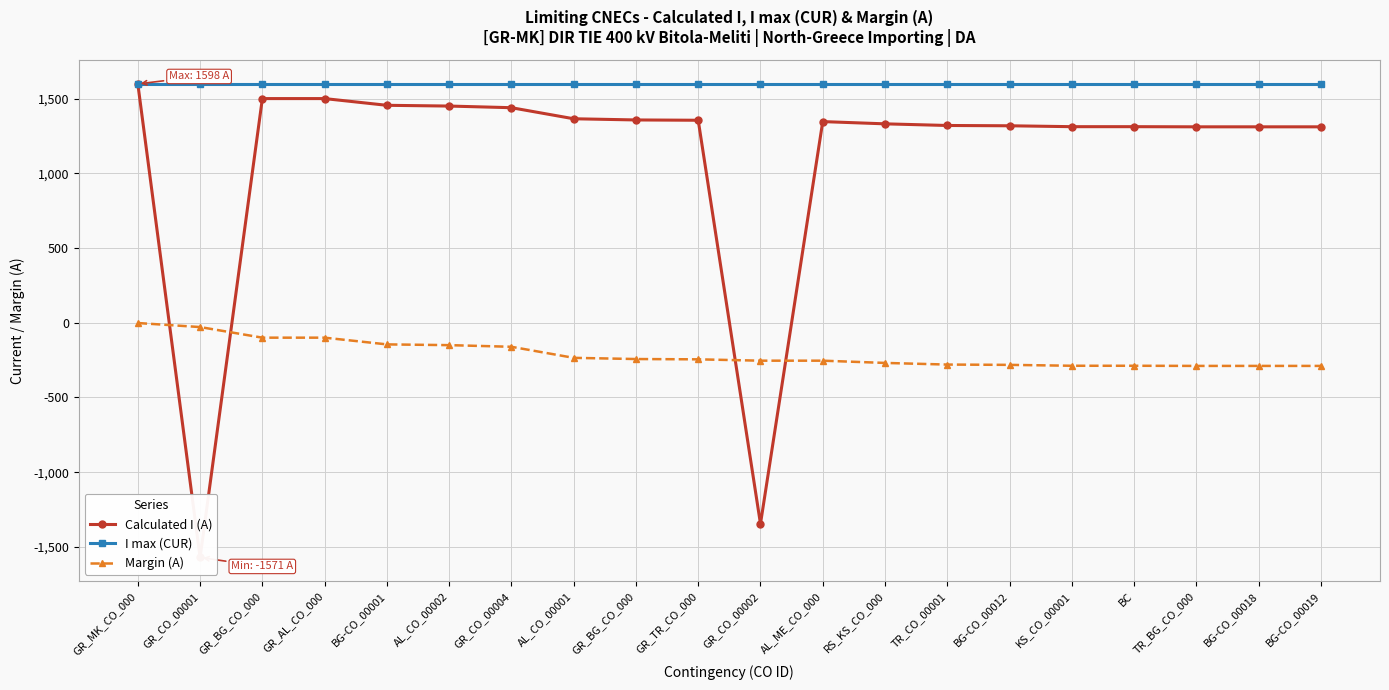

What is the sum of all I max (CUR) values?

32000